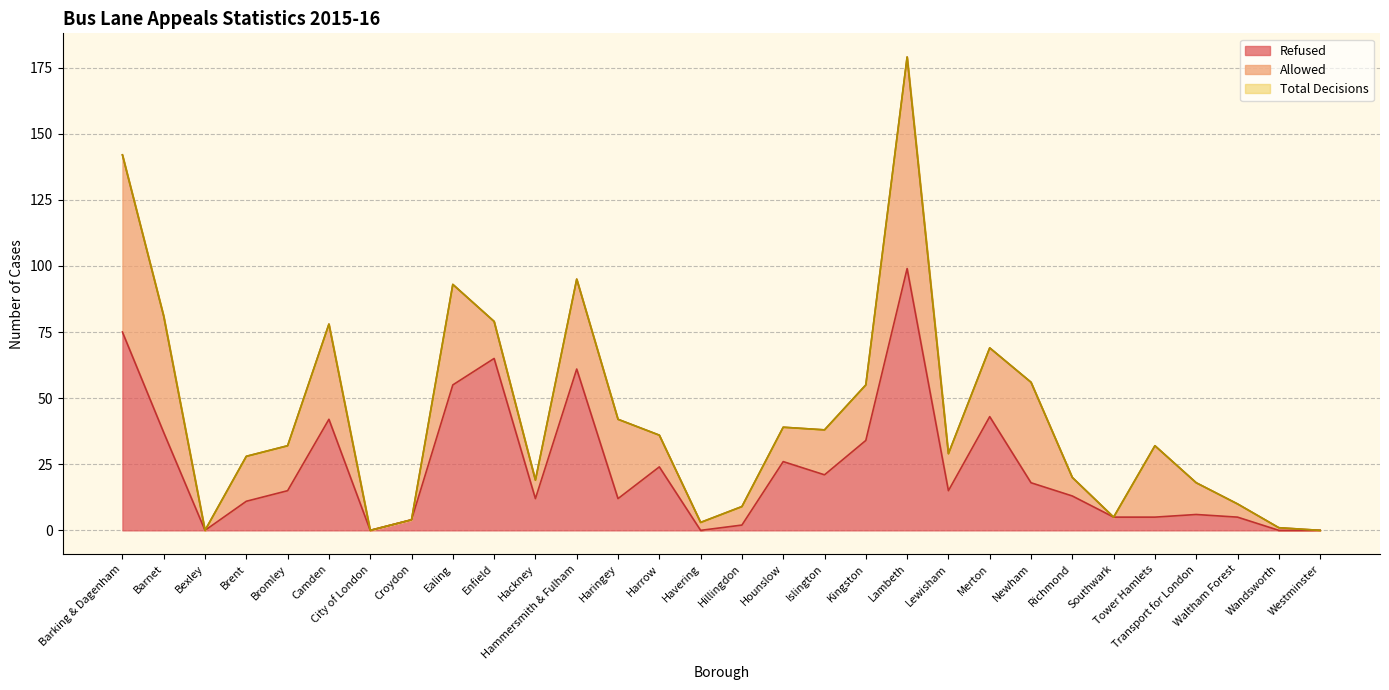

True or false: Total Decisions and Refused cross at least once.

False